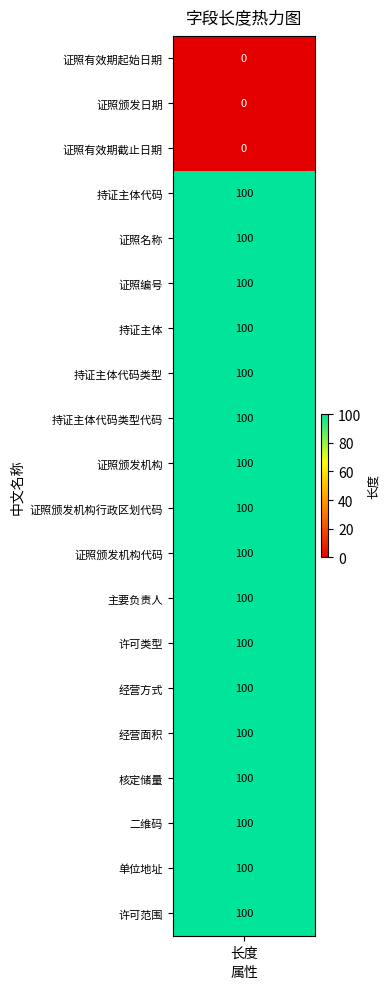

What is the difference between the second highest and minimum values?

100